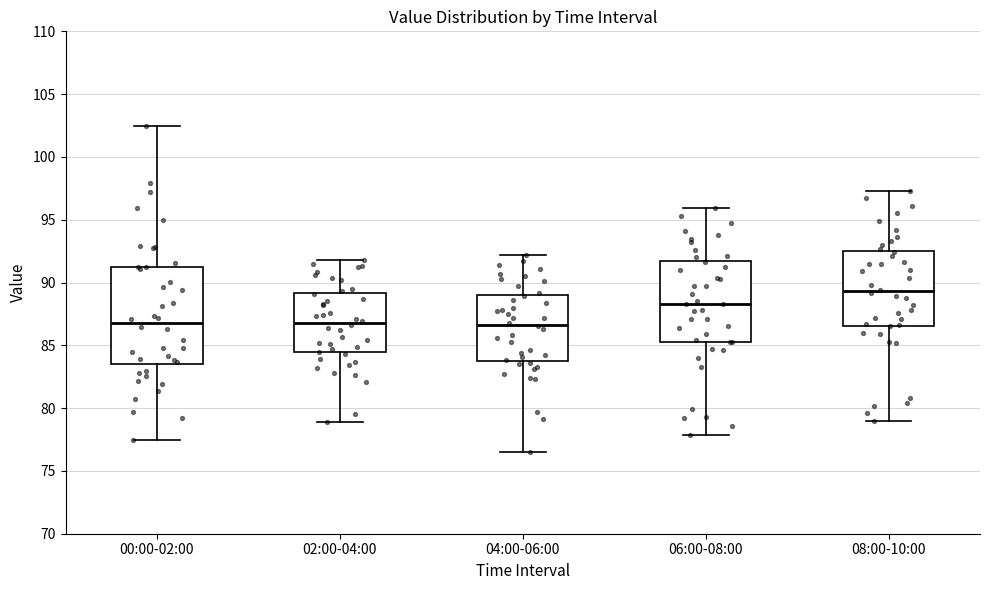

Reading left to right, transcribe this box plot: for each box, give where its median line is, the range the box spans, and where its two whiskers end, as read against the y-axis. The values are not printed on the chart, so give them approximately, as read against the axis.

00:00-02:00: median 87.0, box 83.5 to 91.5, whiskers 77.5 to 102.5
02:00-04:00: median 87.0, box 84.5 to 89.0, whiskers 79.0 to 92.0
04:00-06:00: median 86.5, box 84.0 to 89.0, whiskers 76.5 to 92.0
06:00-08:00: median 88.5, box 85.5 to 91.5, whiskers 78.0 to 96.0
08:00-10:00: median 89.5, box 86.5 to 92.5, whiskers 79.0 to 97.5